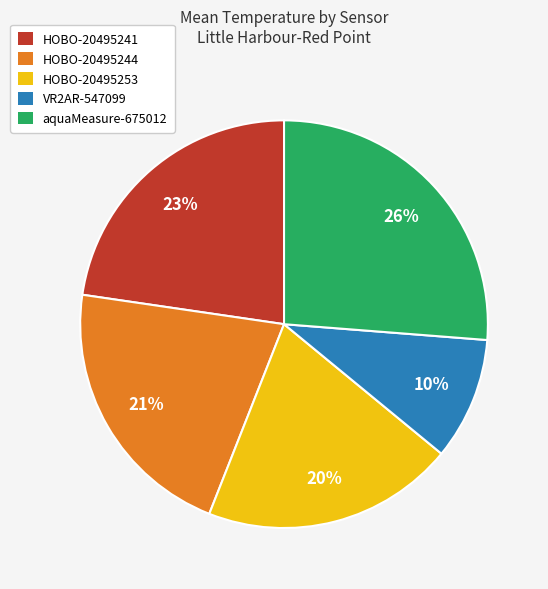

What percentage is the HOBO-20495244 slice, to the nearest percent?

21%